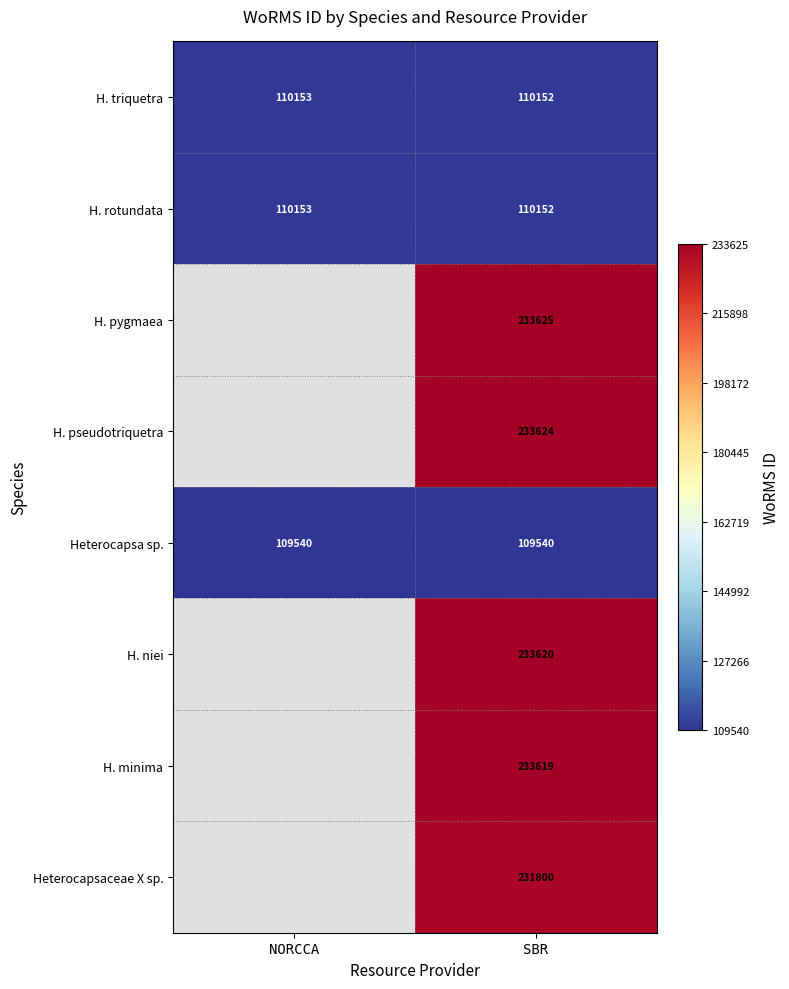

Between NORCCA and SBR, which is larger?

NORCCA